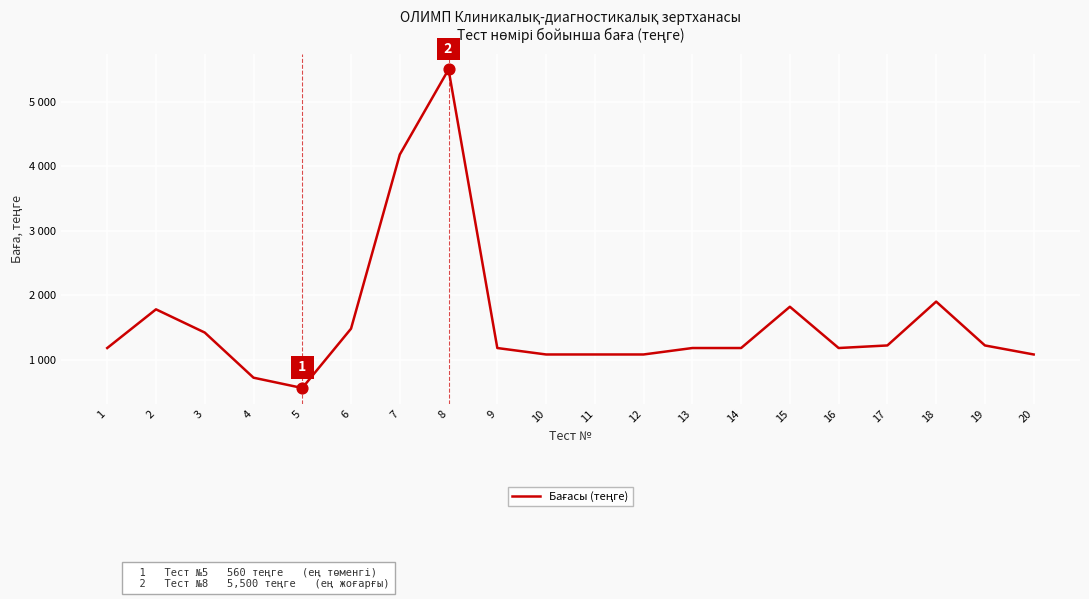

What is the ratio of the value at 11 to the value at 5?

1.9